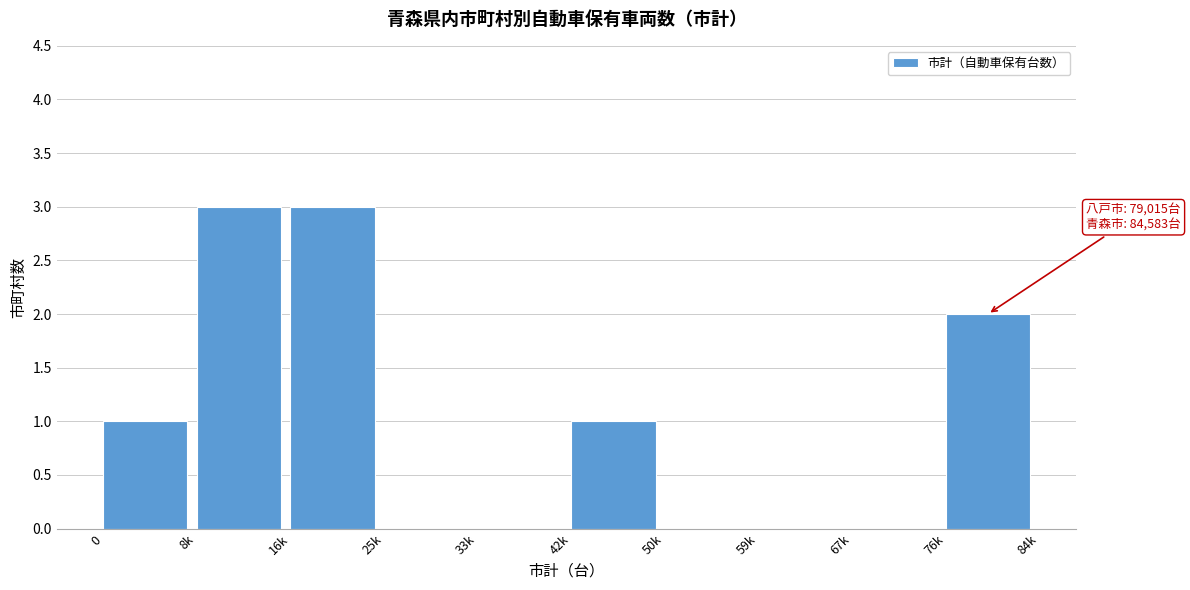

Reading right to left, list all the values displayed in this chart.

76k=2	67k=0	59k=0	50k=0	42k=1	33k=0	25k=0	16k=3	8k=3	0=1